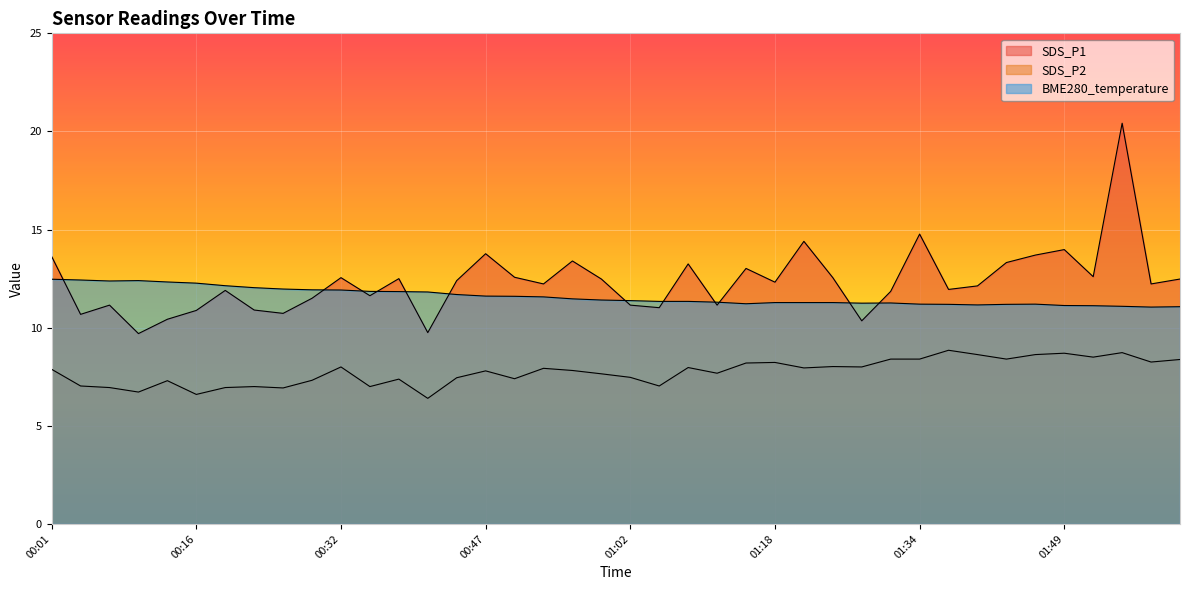

Between 00:26 and 01:15, which series saw the biggest shift?

SDS_P1